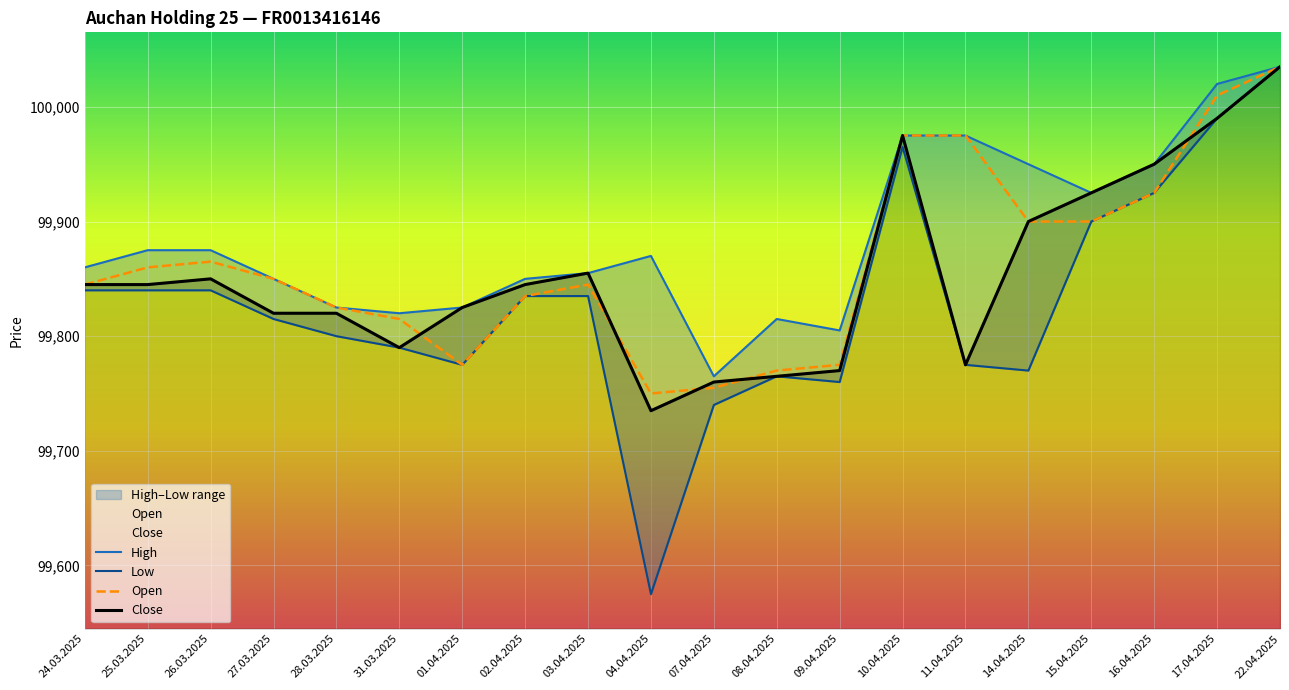

At how many categories does at least one series exceed 99583?

20